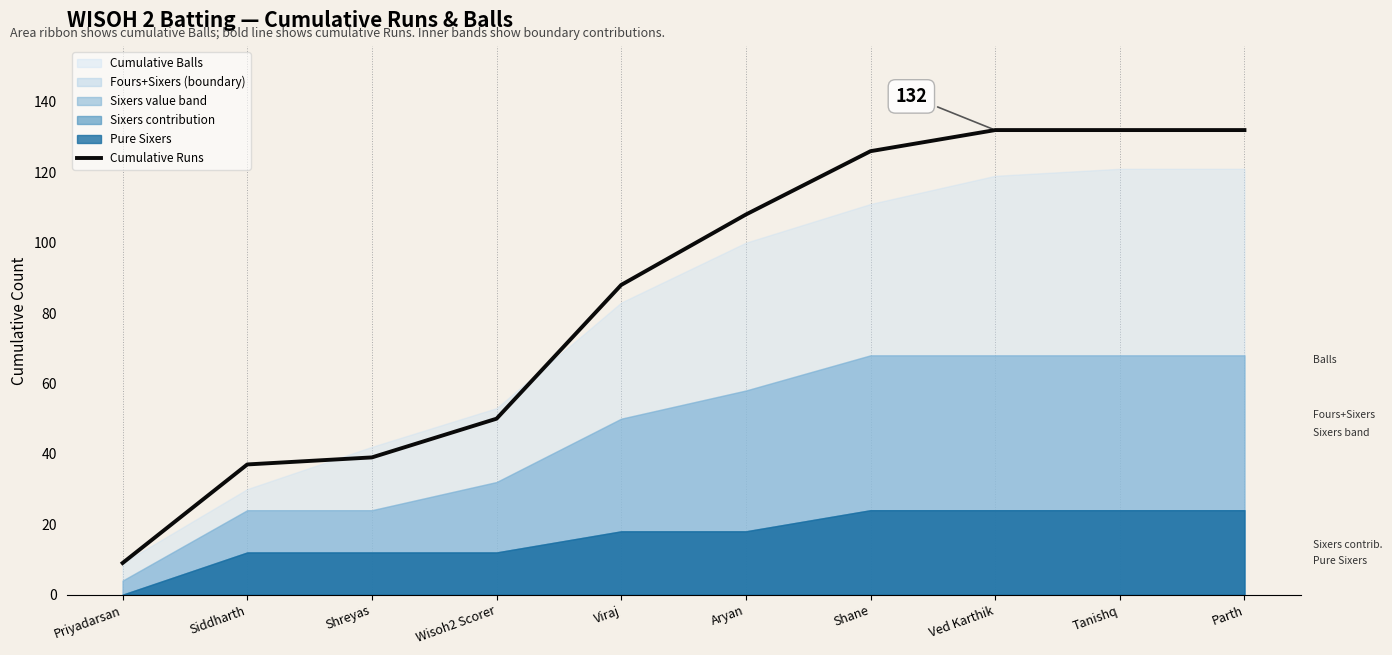

True or false: the data has more than 2 interior local peaks.

False